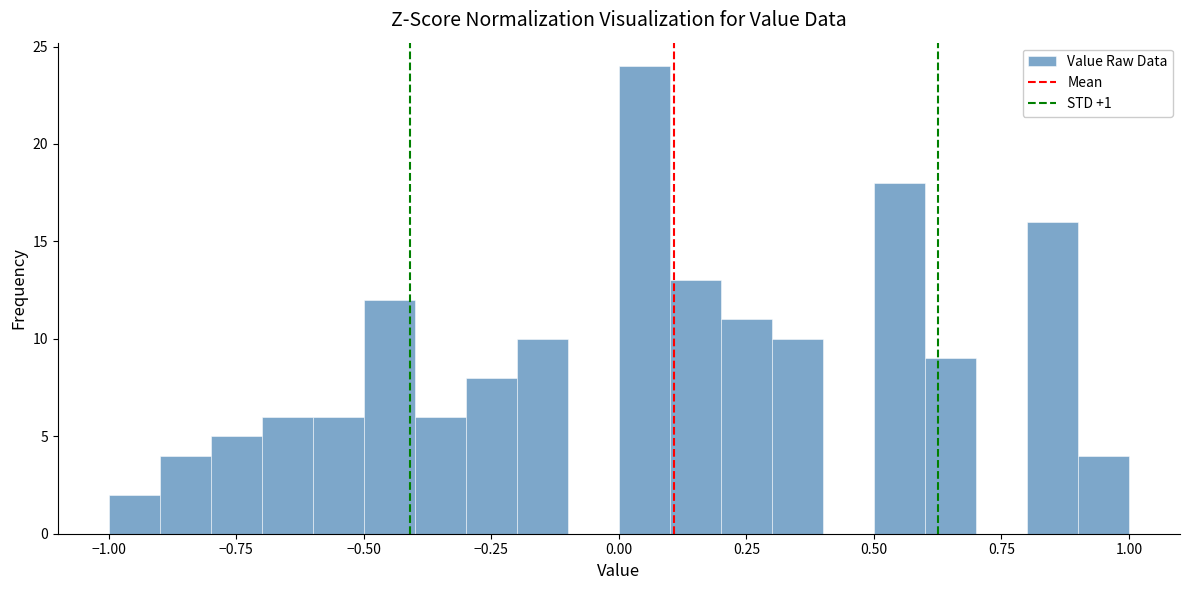

Around what value on the x-axis is the tallest bar? Give the approximate position of its centre, as read against the axis.

0.05